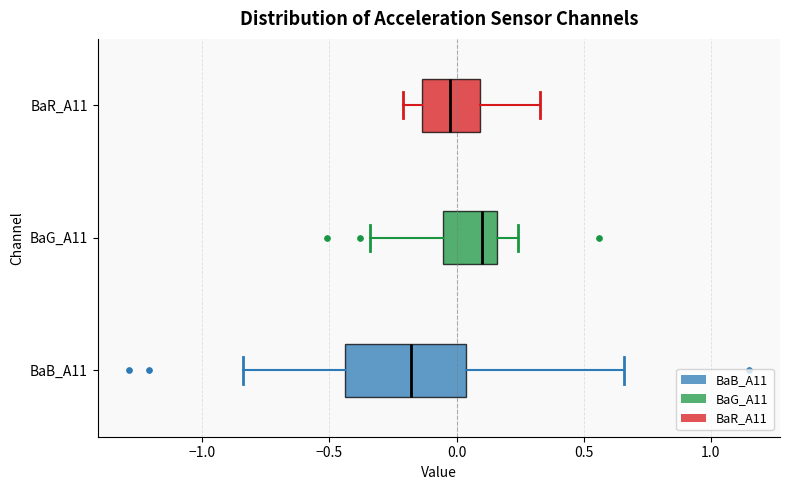

Which box has the furthest to the left median line?

BaB_A11